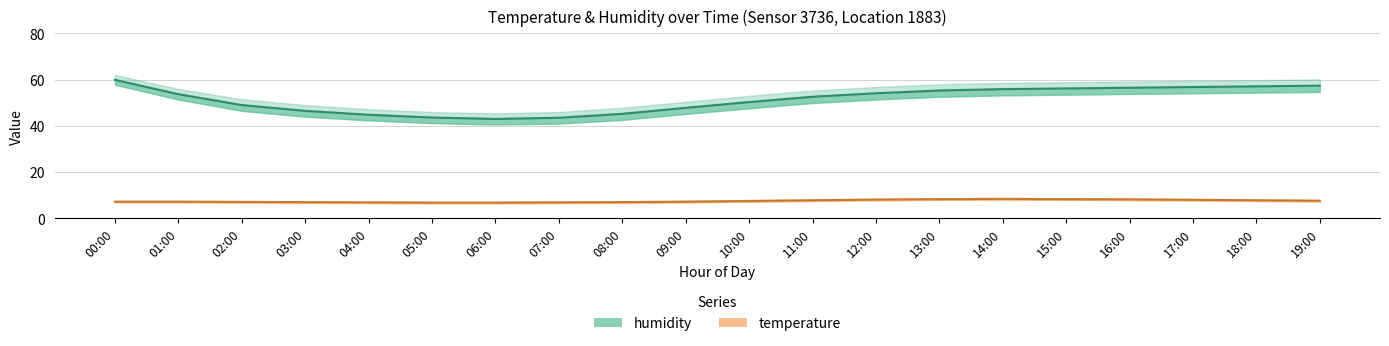

Reading left to right, transcribe all the data shown in this chart.

temperature: 00:00=7.2	01:00=7.2	02:00=7.1	03:00=7.0	04:00=6.9	05:00=6.8	06:00=6.8	07:00=6.9	08:00=7.0	09:00=7.2	10:00=7.5	11:00=7.8	12:00=8.1	13:00=8.3	14:00=8.4	15:00=8.3	16:00=8.2	17:00=8.0	18:00=7.8	19:00=7.6
temperature_upper: 00:00=7.5	01:00=7.5	02:00=7.4	03:00=7.3	04:00=7.2	05:00=7.1	06:00=7.1	07:00=7.2	08:00=7.4	09:00=7.6	10:00=7.9	11:00=8.2	12:00=8.5	13:00=8.7	14:00=8.8	15:00=8.7	16:00=8.6	17:00=8.4	18:00=8.2	19:00=8.0
temperature_lower: 00:00=6.9	01:00=6.9	02:00=6.8	03:00=6.7	04:00=6.6	05:00=6.5	06:00=6.5	07:00=6.6	08:00=6.7	09:00=6.9	10:00=7.2	11:00=7.5	12:00=7.8	13:00=8.0	14:00=8.1	15:00=8.0	16:00=7.9	17:00=7.7	18:00=7.5	19:00=7.3
humidity: 00:00=59.9	01:00=53.7	02:00=49.0	03:00=46.5	04:00=44.8	05:00=43.6	06:00=43.0	07:00=43.5	08:00=45.2	09:00=47.8	10:00=50.3	11:00=52.6	12:00=54.1	13:00=55.3	14:00=55.9	15:00=56.2	16:00=56.5	17:00=56.8	18:00=57.1	19:00=57.4
humidity_upper: 00:00=62.0	01:00=56.0	02:00=51.5	03:00=49.0	04:00=47.2	05:00=46.0	06:00=45.4	07:00=46.0	08:00=47.8	09:00=50.4	10:00=53.0	11:00=55.3	12:00=56.8	13:00=58.0	14:00=58.6	15:00=58.9	16:00=59.2	17:00=59.5	18:00=59.8	19:00=60.1
humidity_lower: 00:00=57.8	01:00=51.4	02:00=46.5	03:00=44.0	04:00=42.4	05:00=41.2	06:00=40.6	07:00=41.0	08:00=42.6	09:00=45.2	10:00=47.6	11:00=49.9	12:00=51.4	13:00=52.6	14:00=53.2	15:00=53.5	16:00=53.8	17:00=54.1	18:00=54.4	19:00=54.7